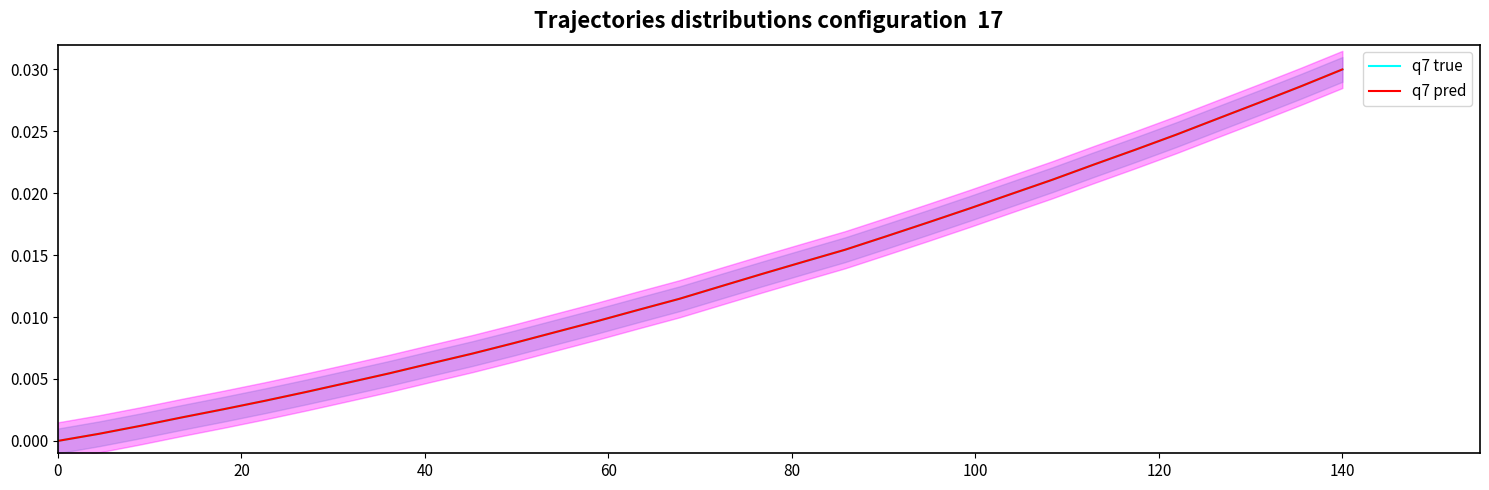

Is the value of q7 true at 8 greater than the value of q7 pred at 9?

No